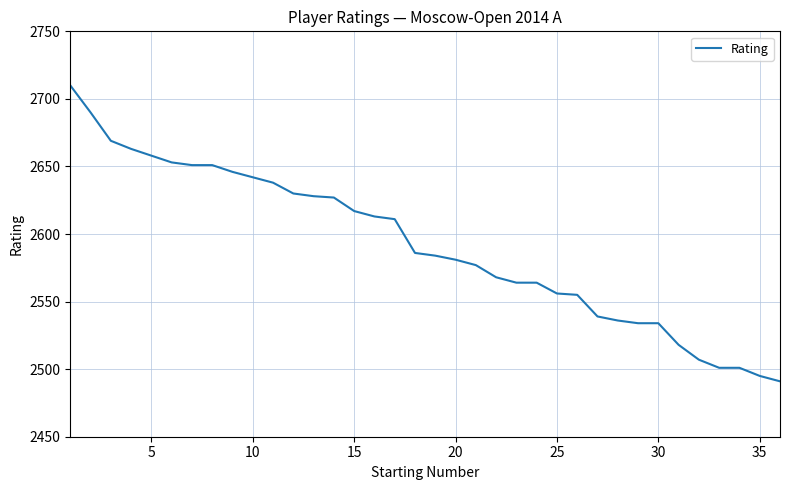

What is the greatest value displayed?

2710